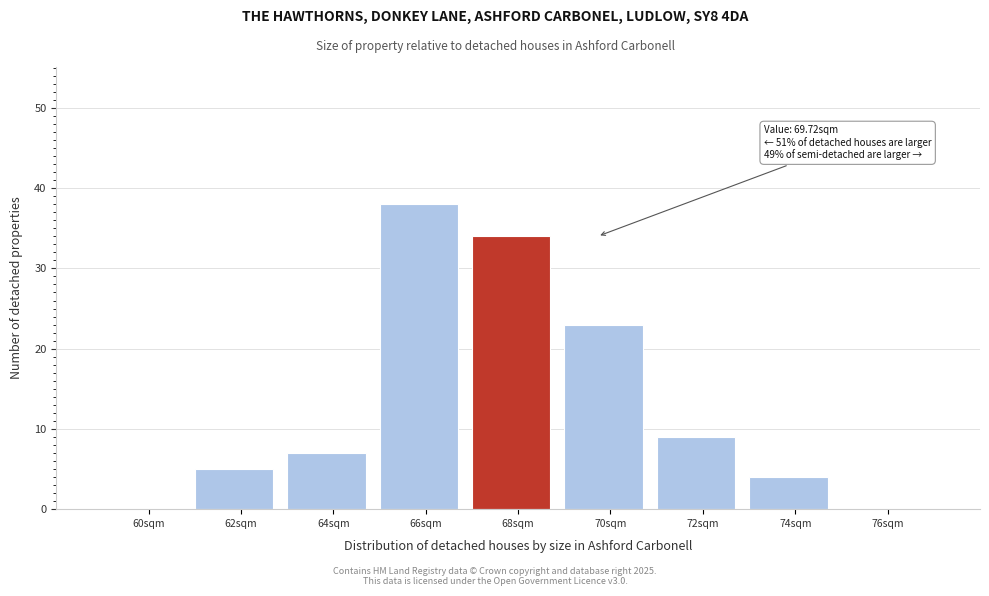

Reading left to right, list all the values displayed in this chart.

60sqm=0	62sqm=5	64sqm=7	66sqm=38	68sqm=34	70sqm=23	72sqm=9	74sqm=4	76sqm=0